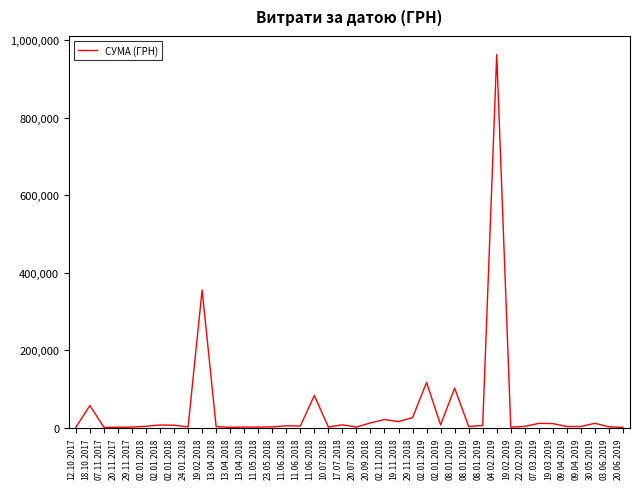

How many lines are shown in the chart?

1